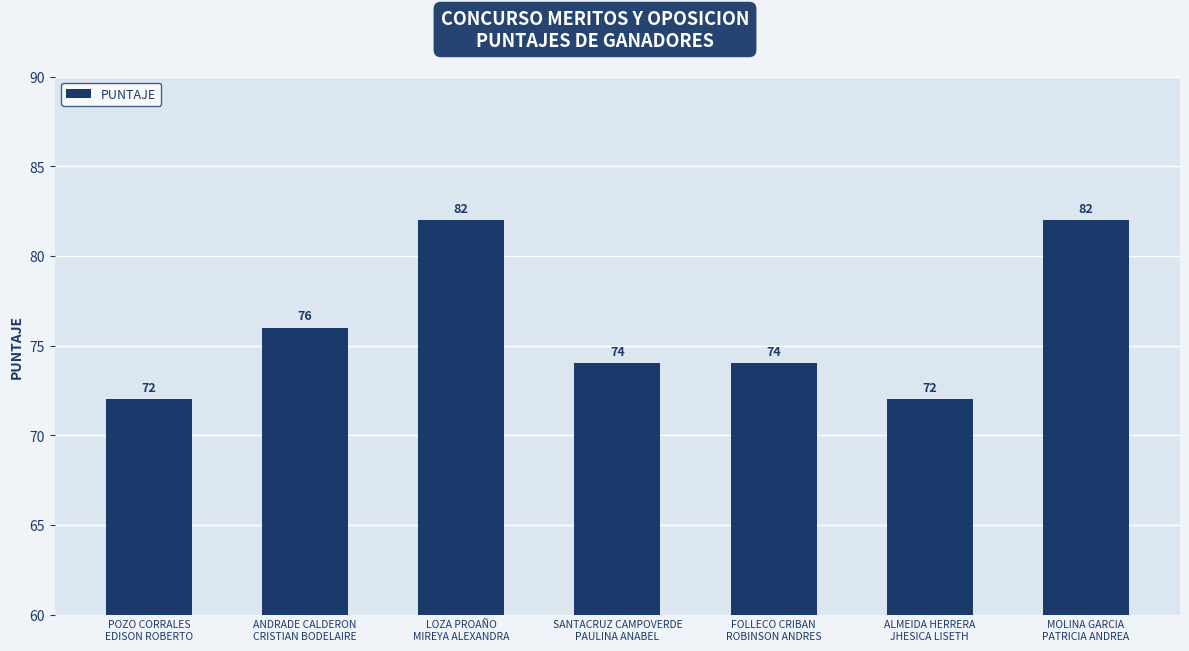

Which has a higher value, ANDRADE CALDERON
CRISTIAN BODELAIRE or FOLLECO CRIBAN
ROBINSON ANDRES?

ANDRADE CALDERON
CRISTIAN BODELAIRE